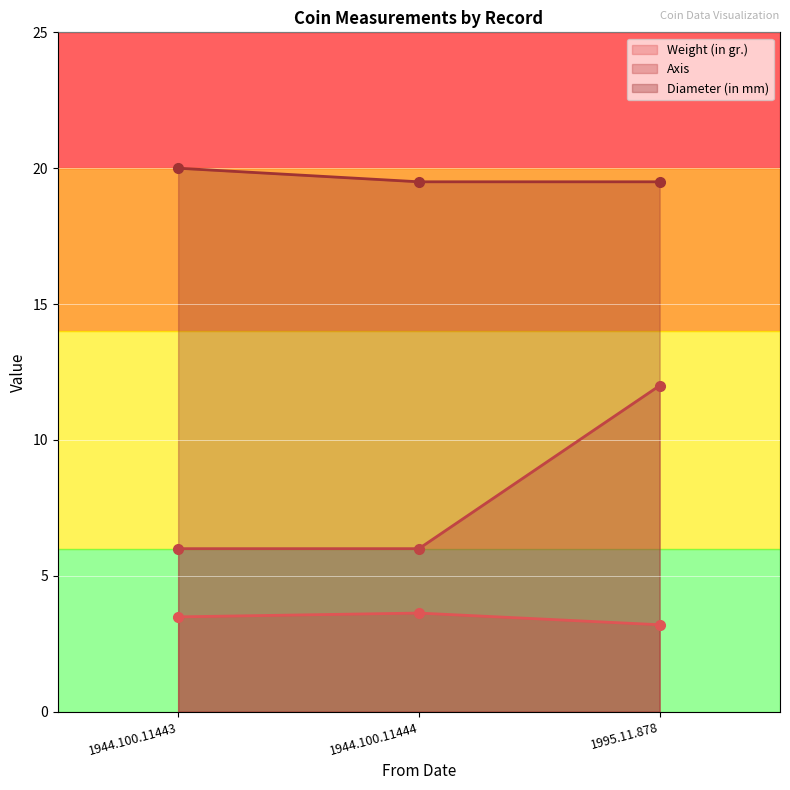

At which label is Weight (in gr.) closest to 3?

1995.11.878